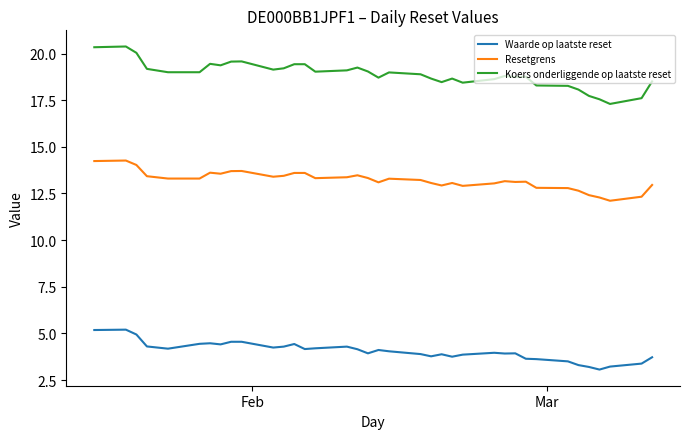

Which series has the largest total across all categories?

Koers onderliggende op laatste reset